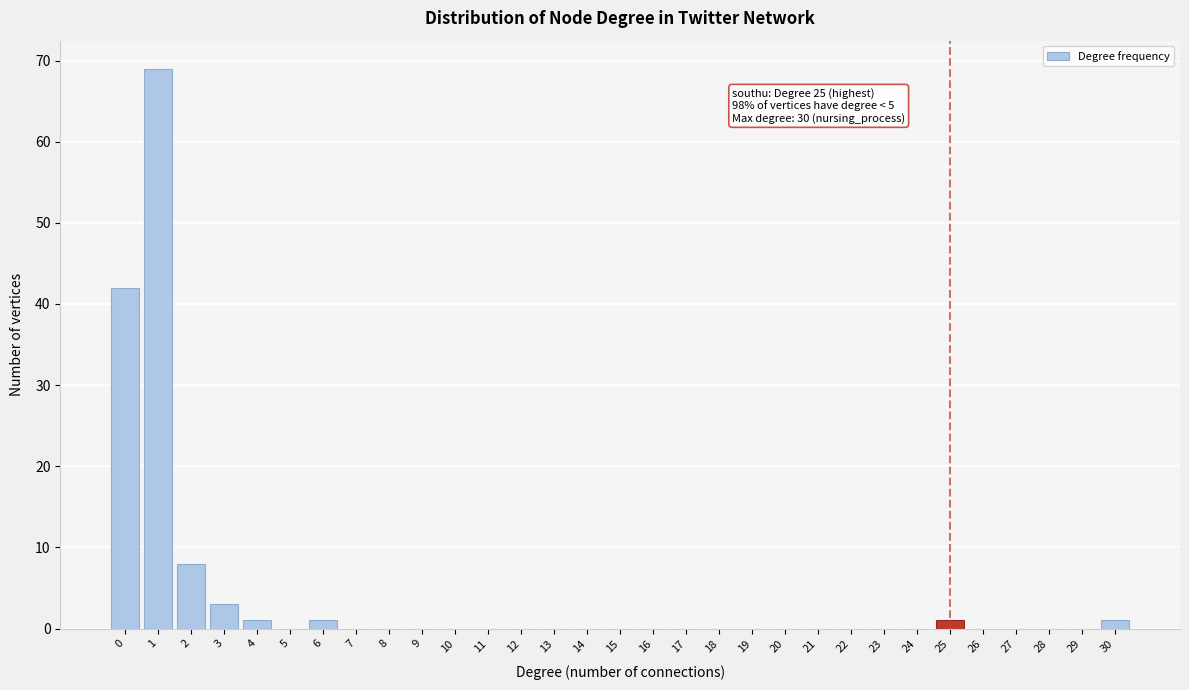

The chart shows a value of 1 at 6. True or false?

True